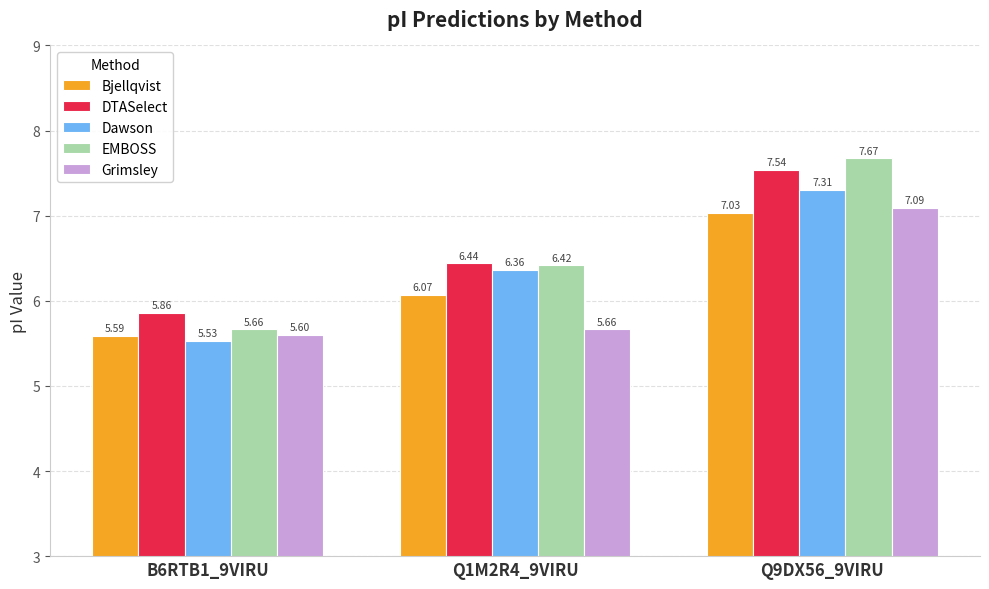

What is the difference between the DTASelect values at B6RTB1_9VIRU and Q1M2R4_9VIRU?

0.6